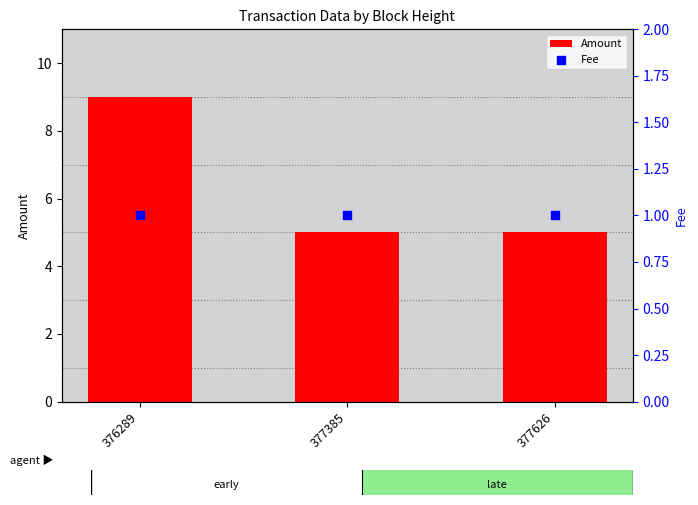

What are all the series names shown in the legend?

Amount, Fee